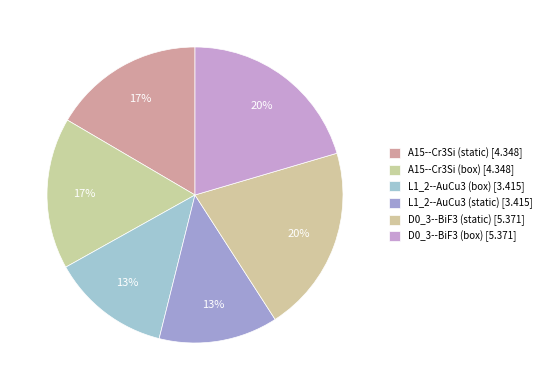

Count the number of slices in the pie.

6